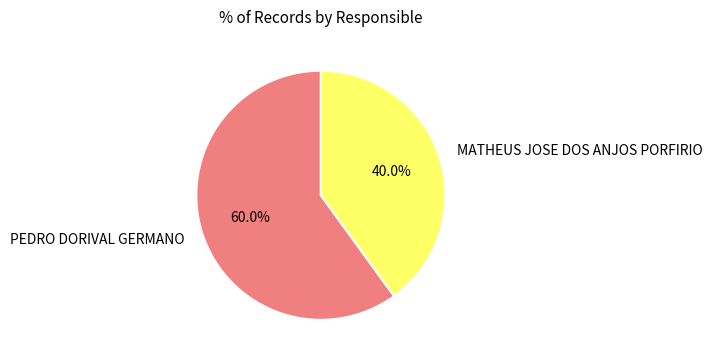

To the nearest percent, what is the combined percentage of PEDRO DORIVAL GERMANO and MATHEUS JOSE DOS ANJOS PORFIRIO?

100%